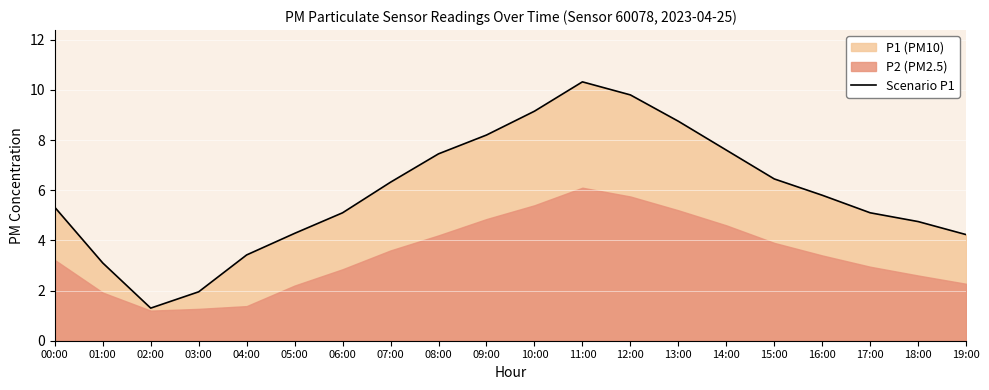

Where is the data nearest to the value 5?

06:00